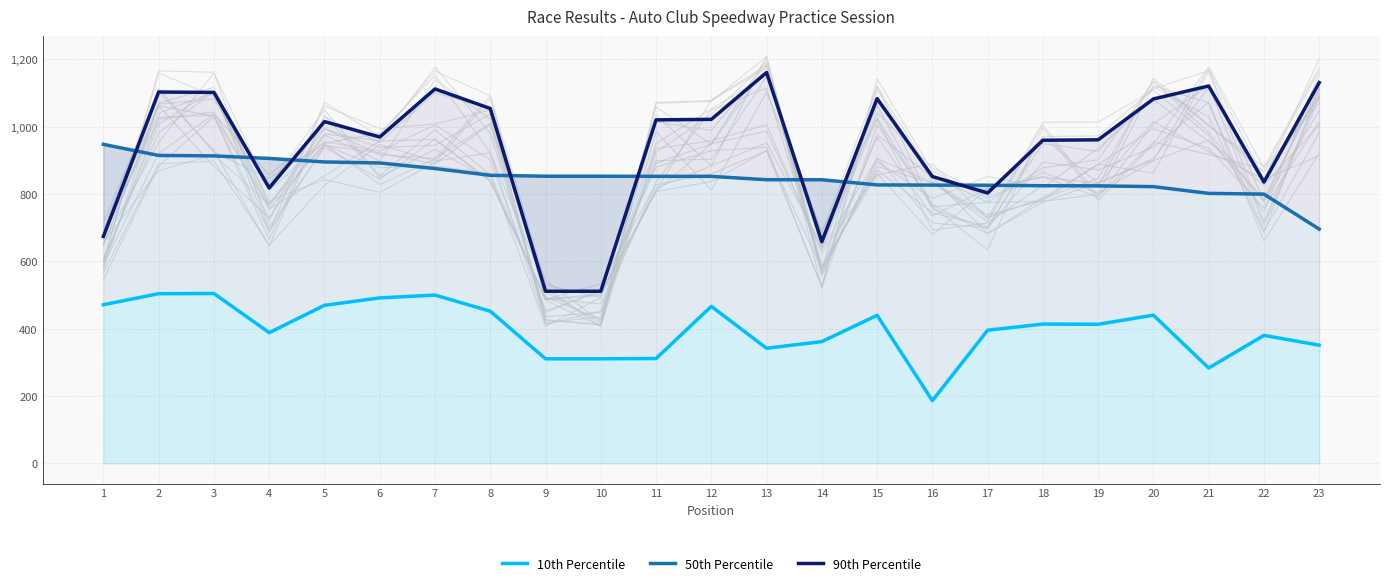

List the labels in order of 90th Percentile value, largest first.

13, 23, 21, 7, 2, 3, 15, 20, 8, 12, 11, 5, 6, 19, 18, 16, 22, 4, 17, 1, 14, 9, 10